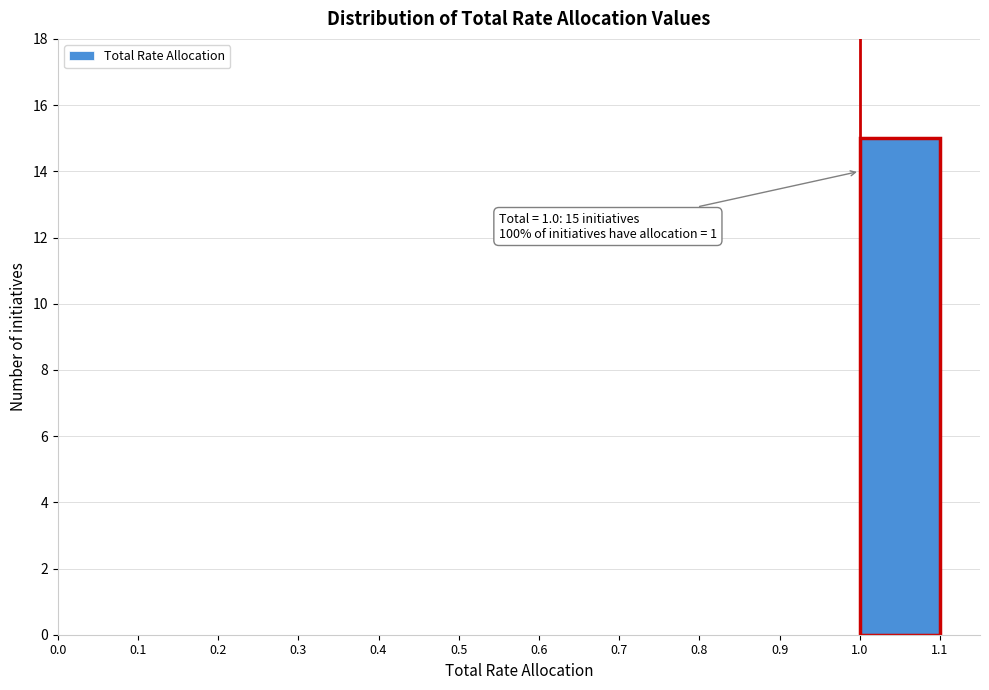

Which range on the x-axis has the tallest bar?

1.0 to 1.1